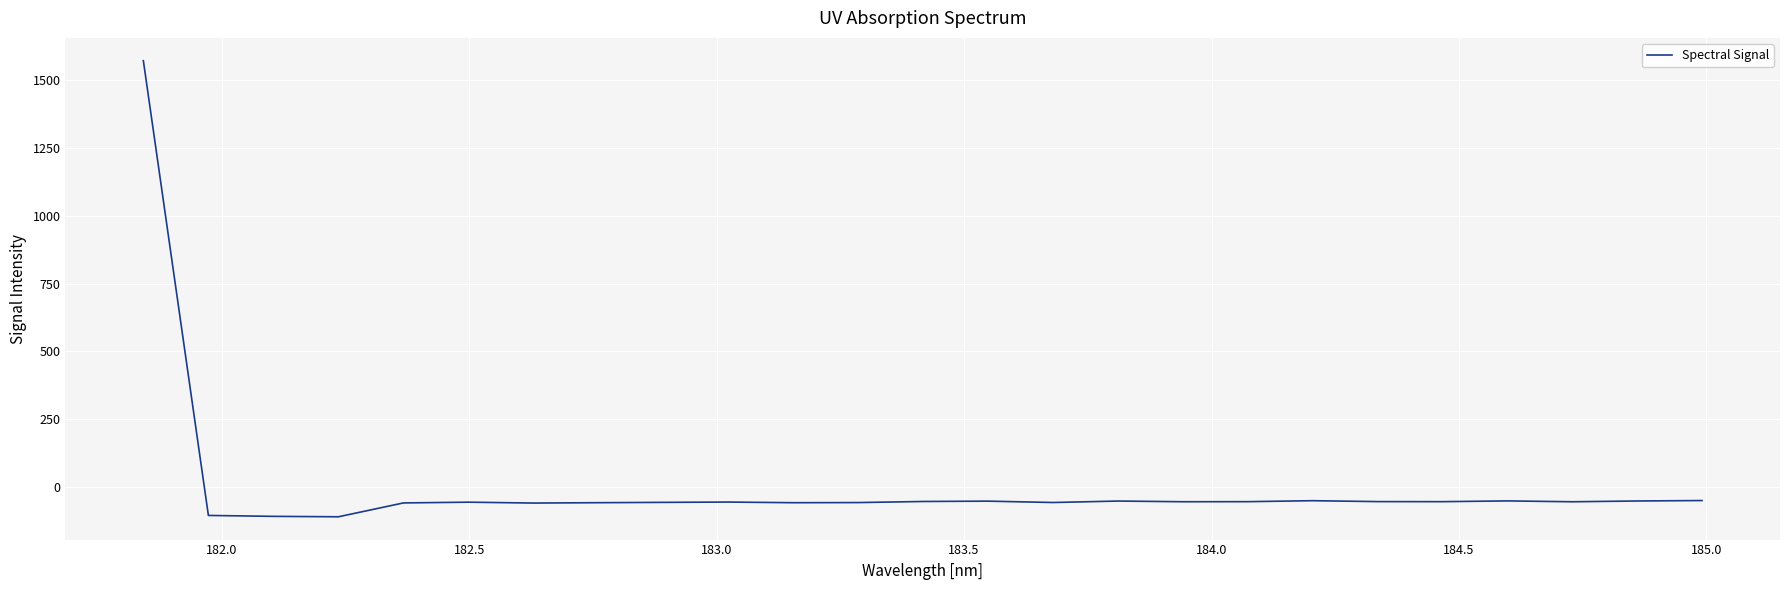

What is the smallest value displayed?

-109.5